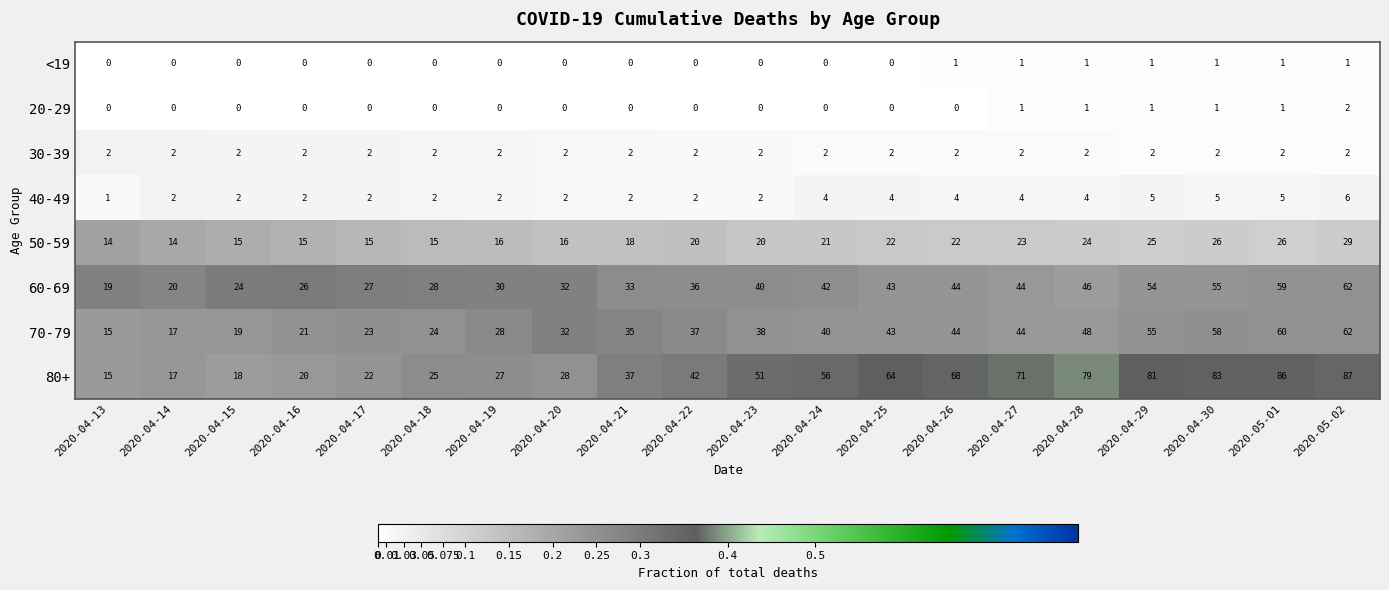

At which label is 50-59 closest to 21?

2020-04-24